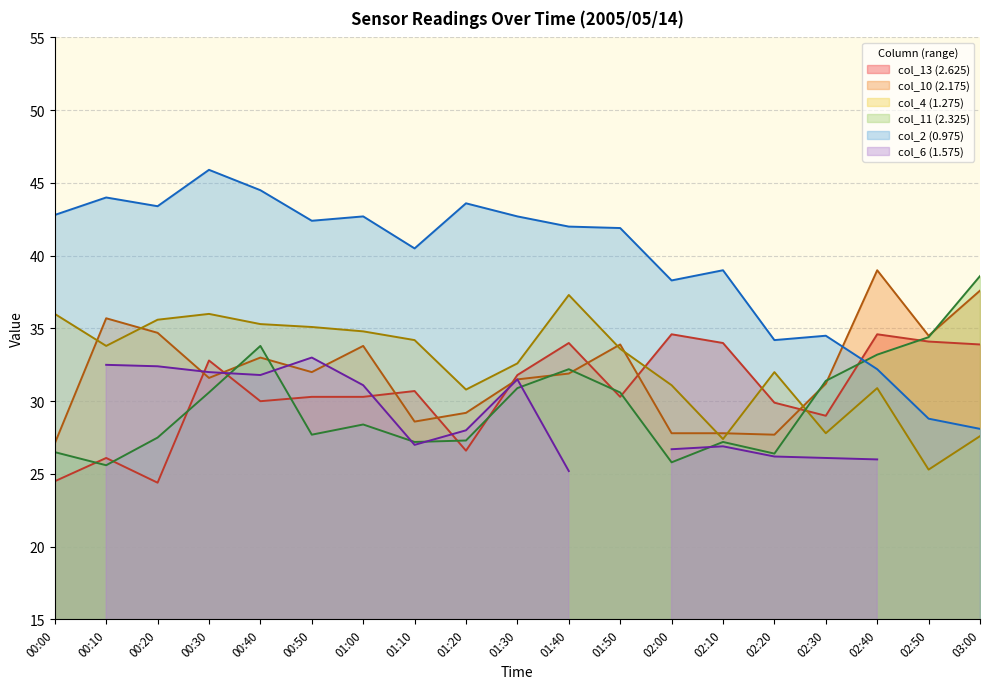

What is the minimum value for col_2 (0.975)?

28.1